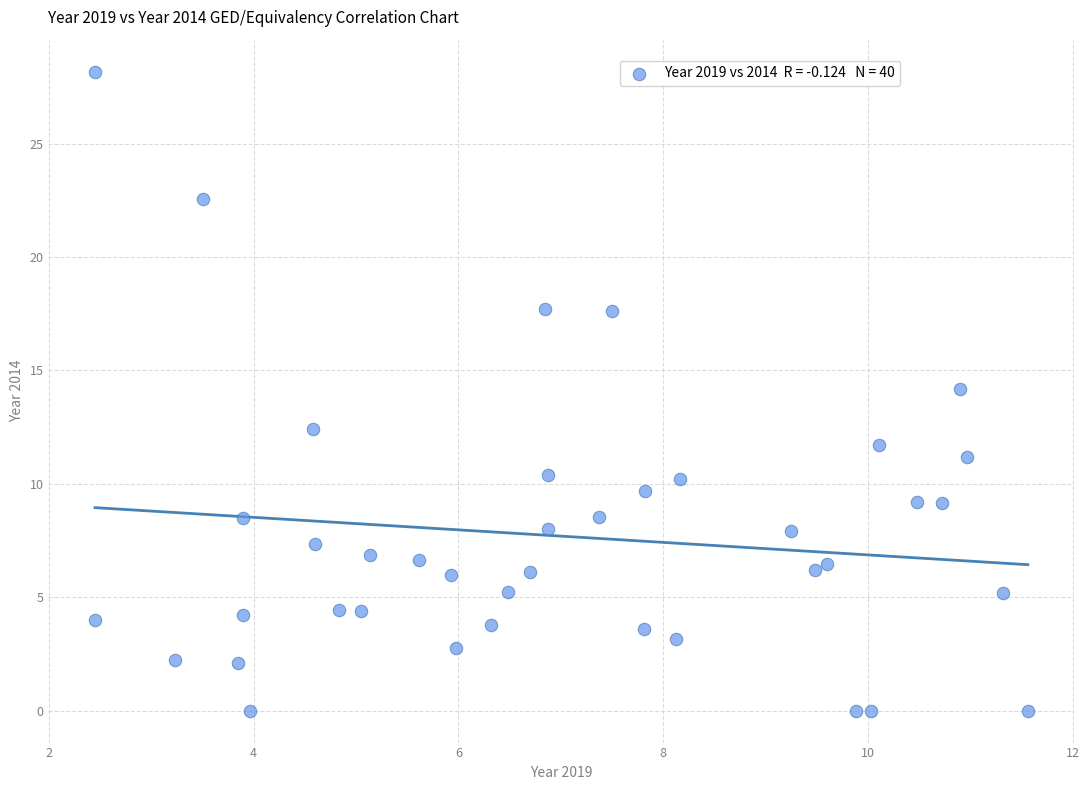

What is the range of Y values (max minus min)?

28.2